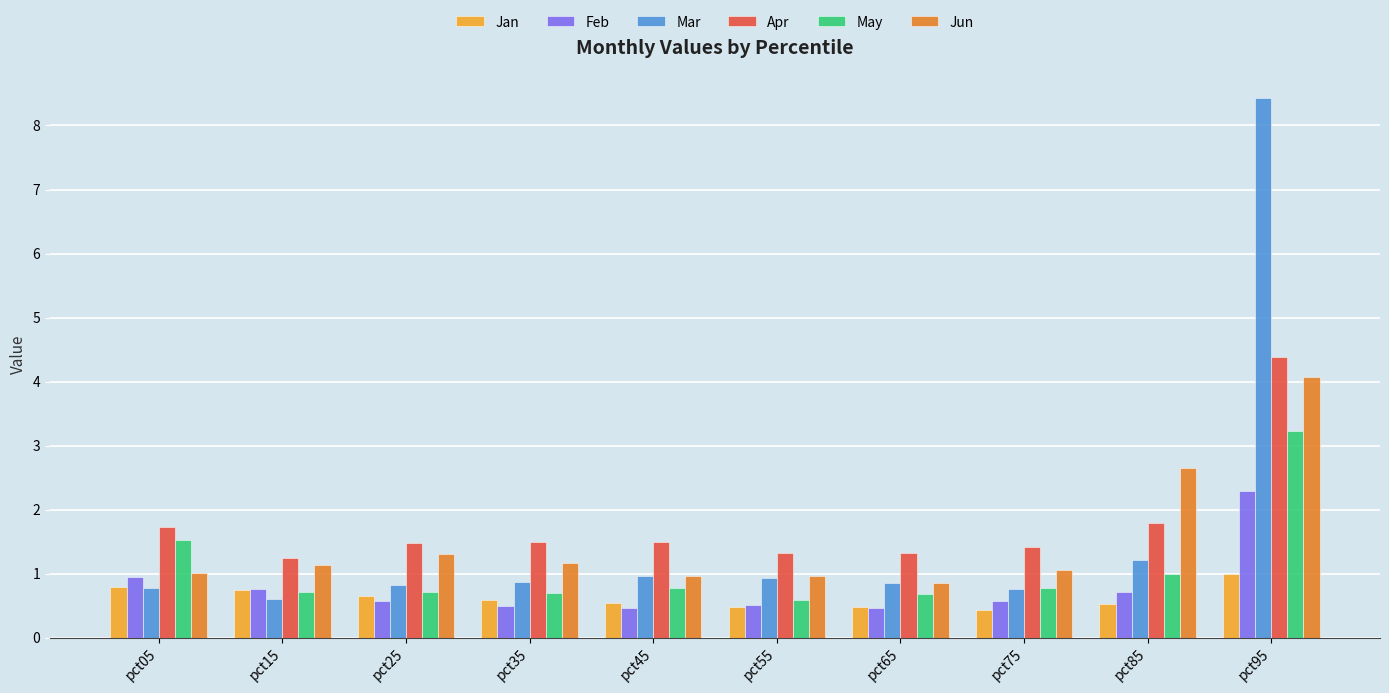

What is the difference between the highest and lowest values at pct15?

0.6